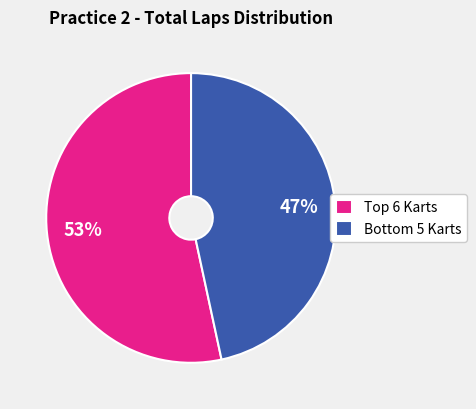

To the nearest percent, what is the average slice percentage?

50%